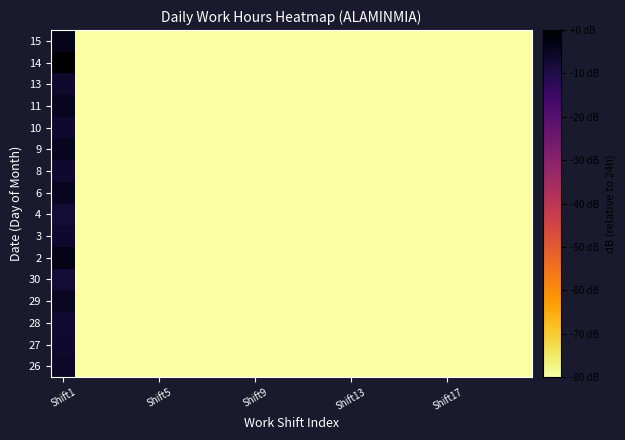

Rank the series by their maximum value, from lowest to highest.

4, 30, 28, 10, 3, 8, 27, 13, 26, 29, 11, 6, 9, 15, 2, 14